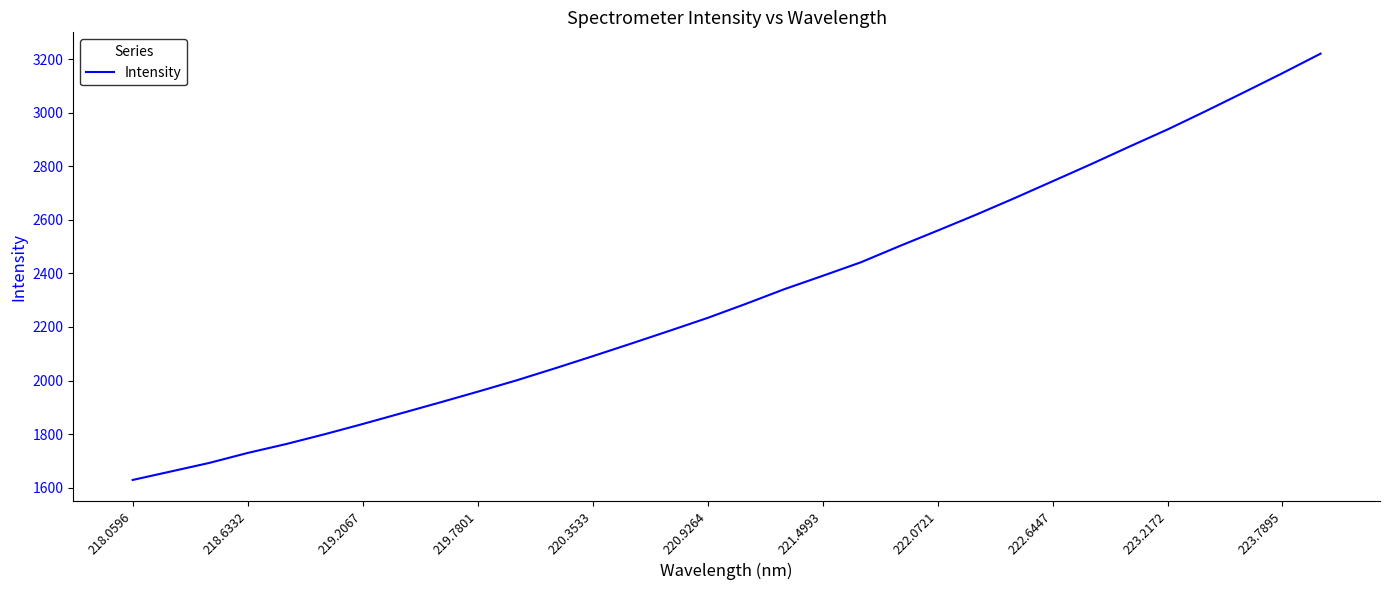

How many values exceed 2287?

16